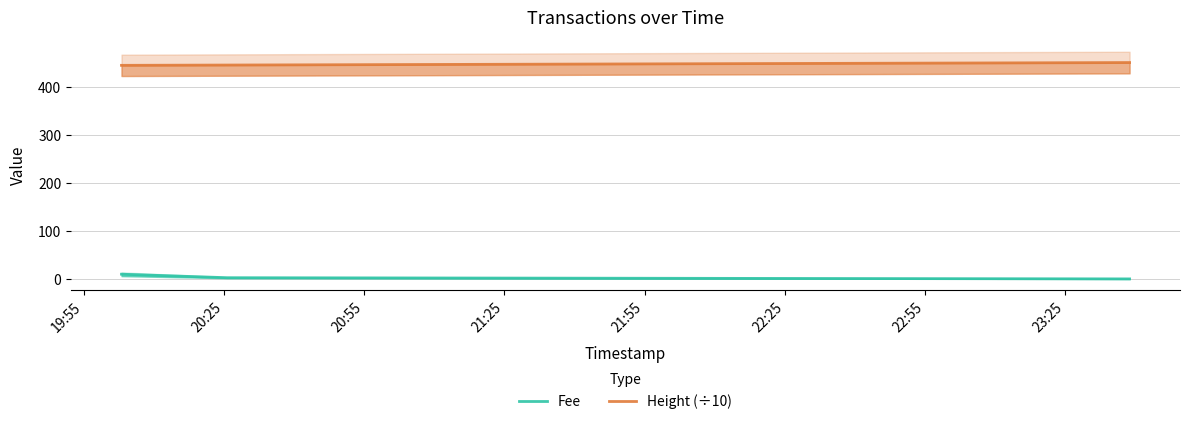

Rank the series at 20:25 from highest to lowest value.

Height (÷10), Fee